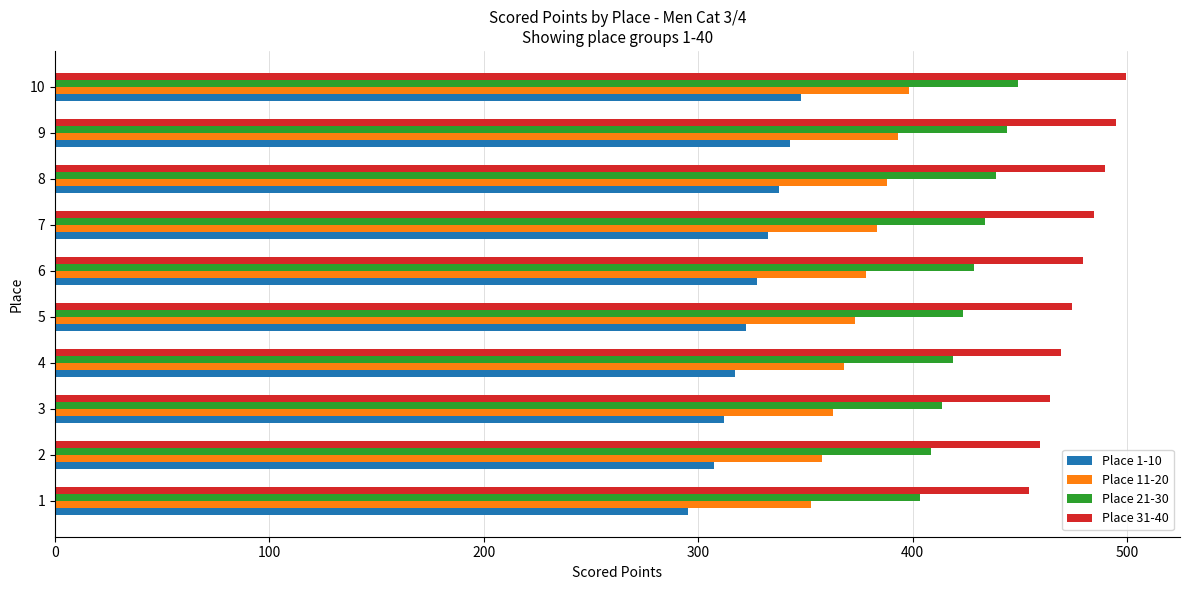

How many categories are shown in the chart?

10